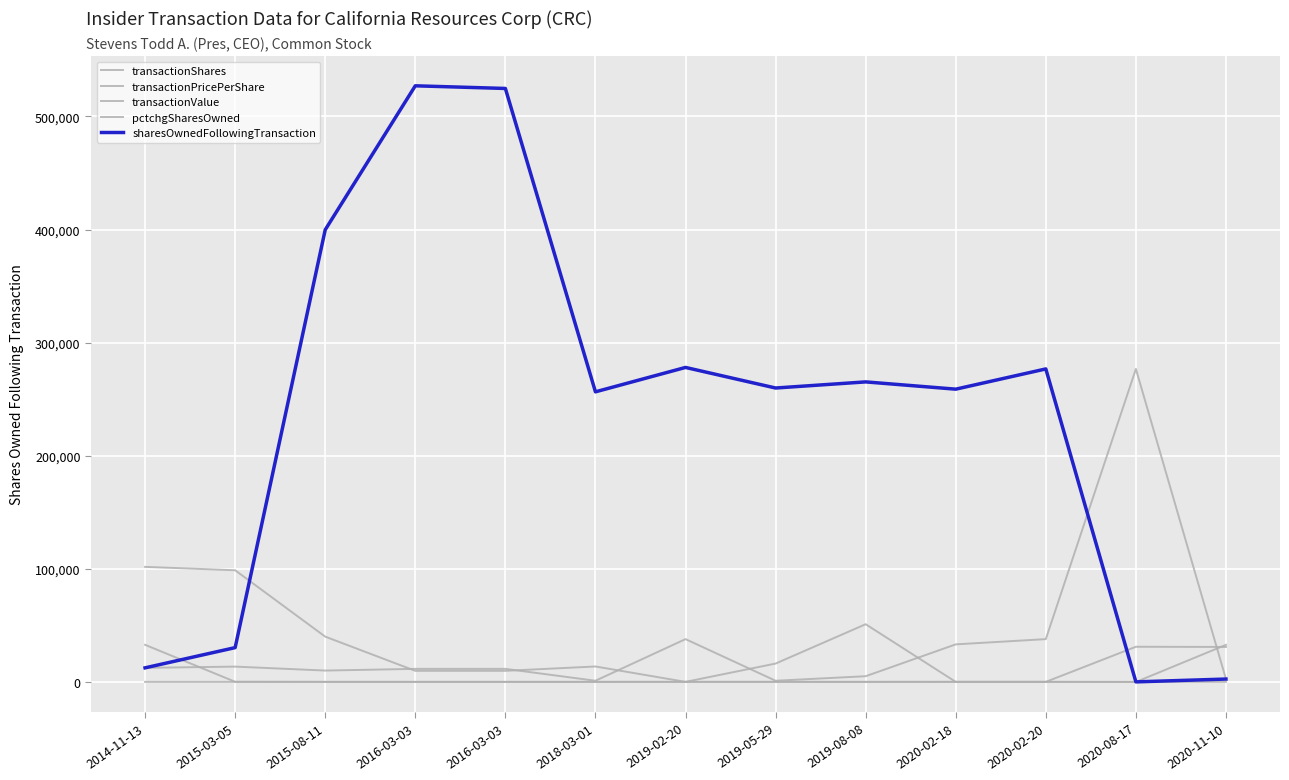

What is the sum of the pctchgSharesOwned values at 2020-02-18 and 2020-02-20?

31.0